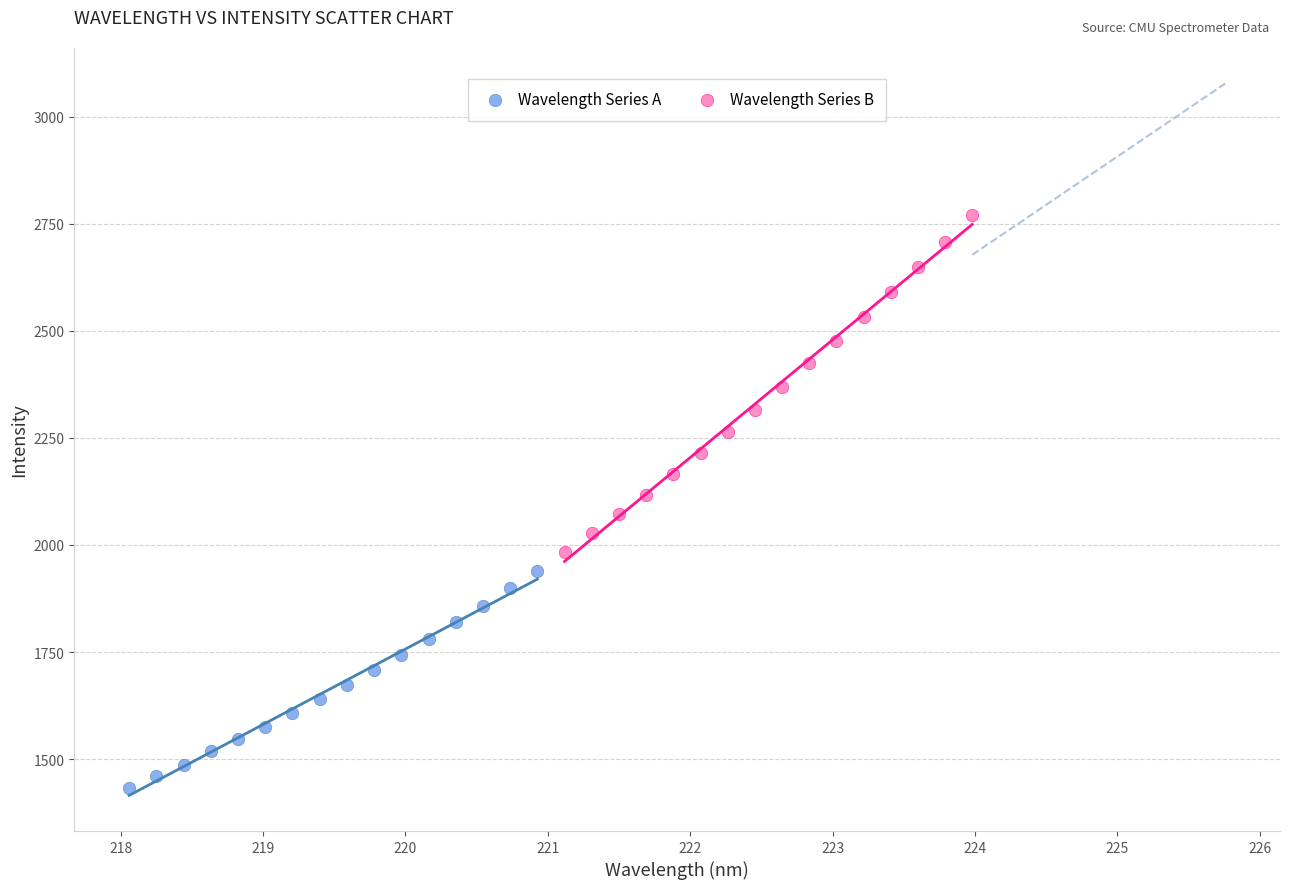

Which series reaches the maximum Y coordinate?

Wavelength Series B